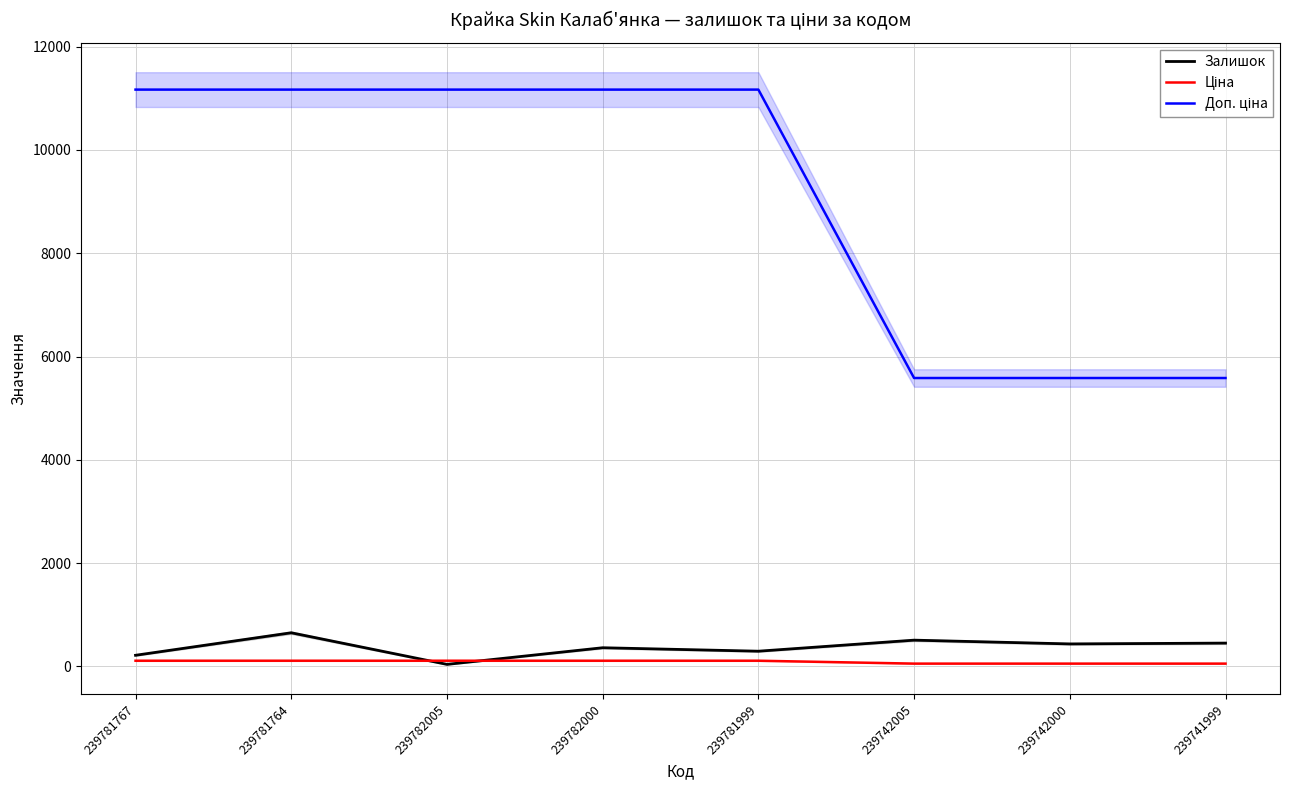

True or false: Ціна has a value of 53.3 at 239782005.

False